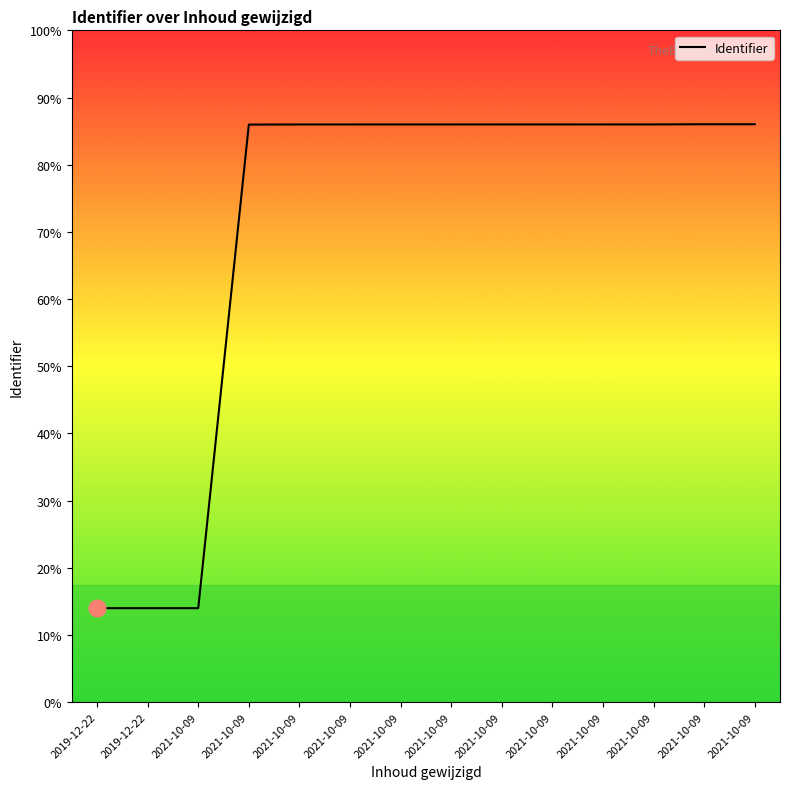

True or false: the data has more than 1 interior local peaks.

False